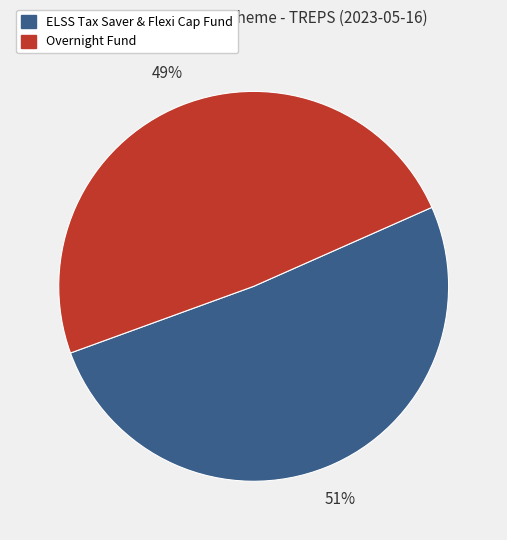

To the nearest percent, what is the difference between the largest and smallest slice percentages?

2%